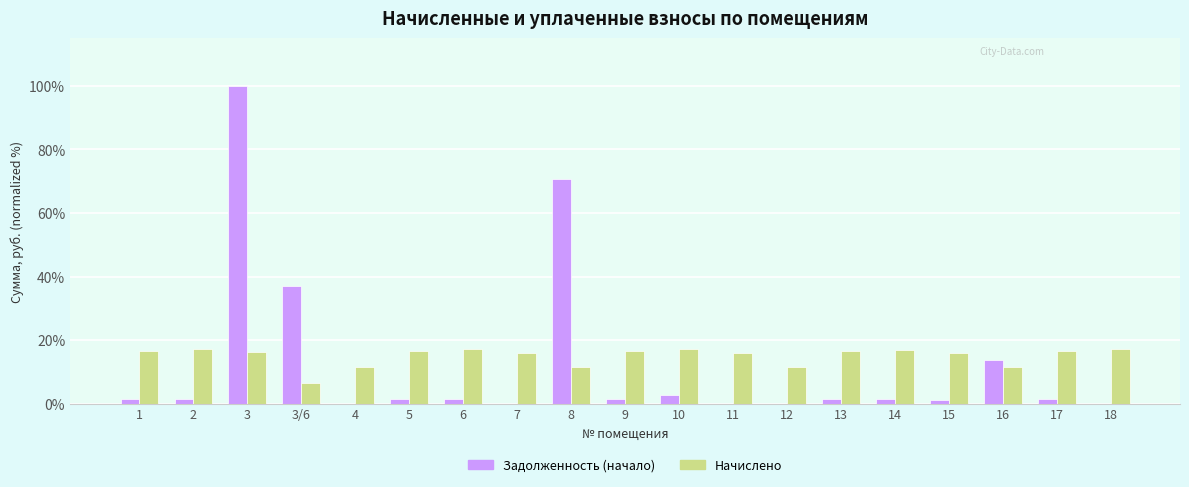

What is the total value across all series at 6?

18.6